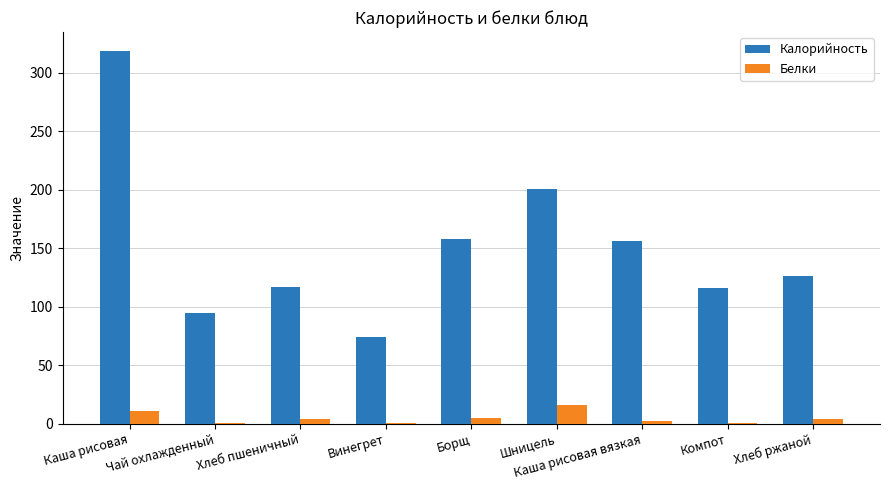

Is the value of Белки at Каша рисовая greater than the value of Калорийность at Чай охлажденный?

No